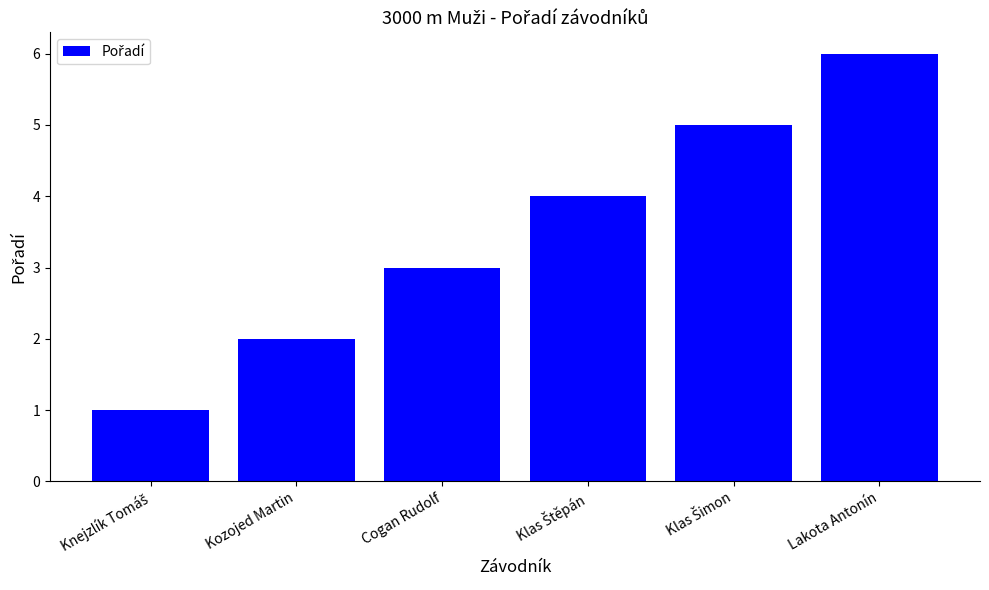

Which has a higher value, Kozojed Martin or Cogan Rudolf?

Cogan Rudolf